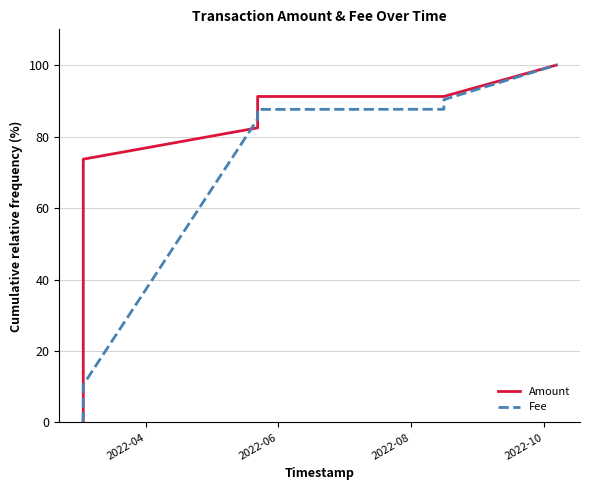

What is the difference between the second highest and second lowest values in the Amount series?

89.5